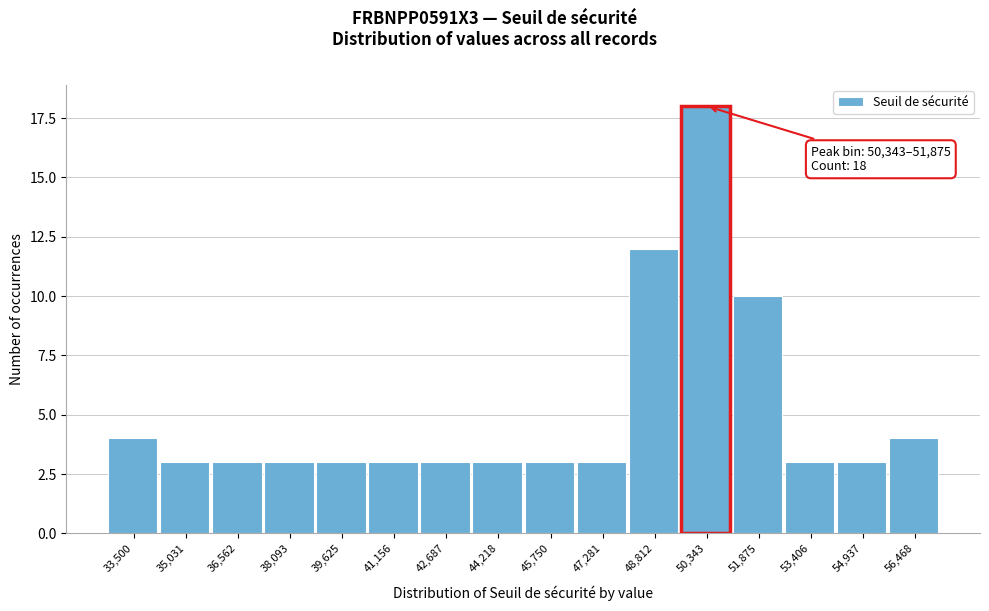

Reading left to right, extract all data points from this chart.

4	3	3	3	3	3	3	3	3	3	12	18	10	3	3	4